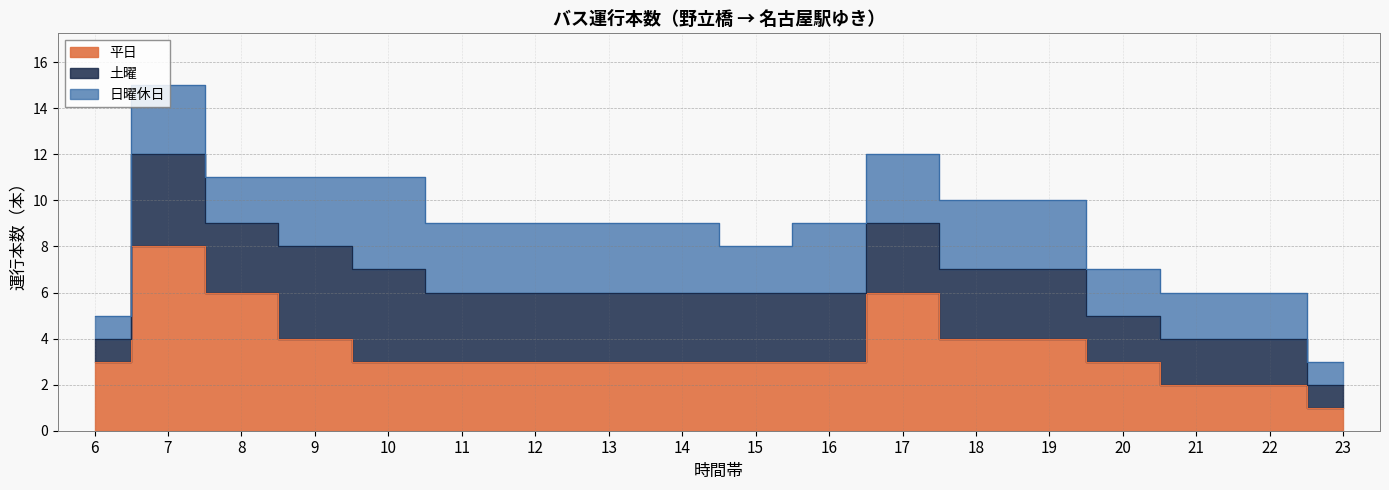

Where is the first local maximum for 土曜?

7